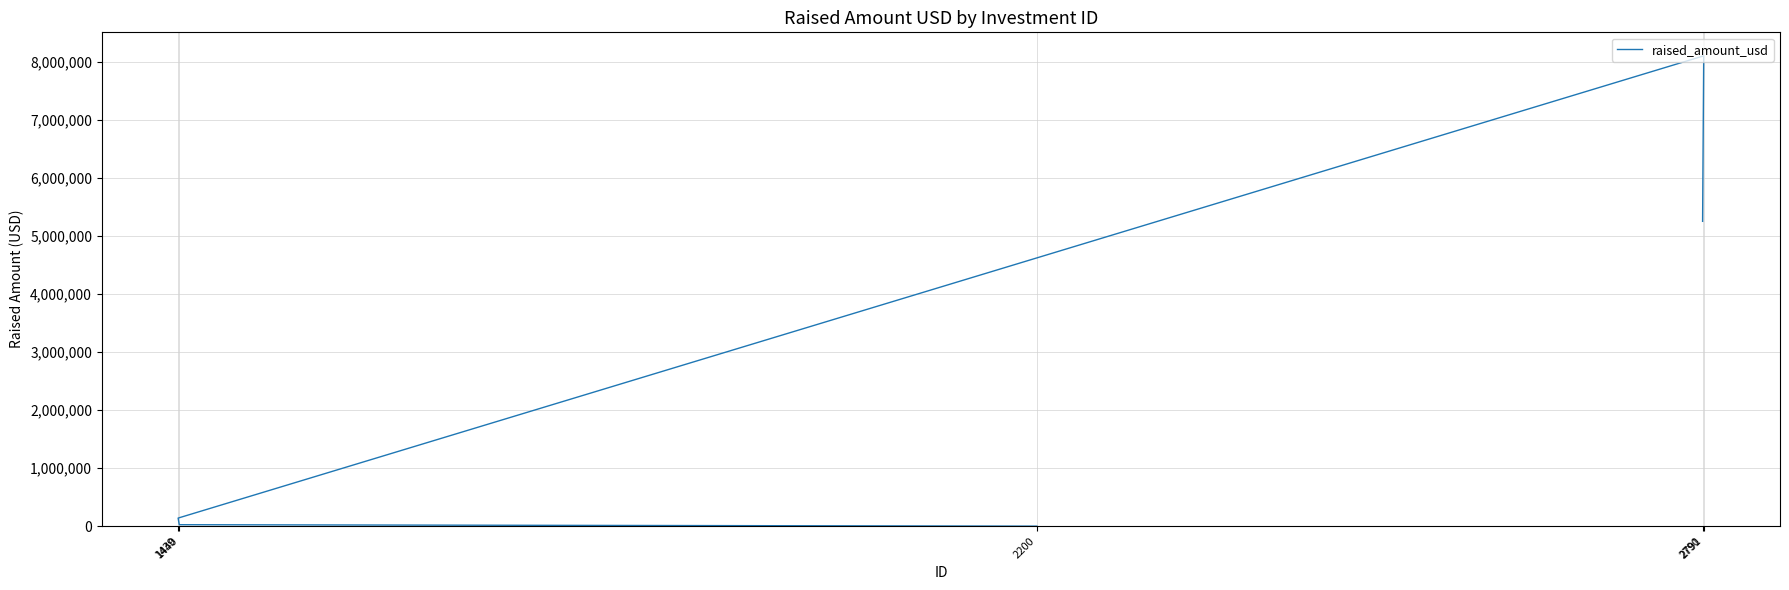

How many distinct data groups are displayed?

1